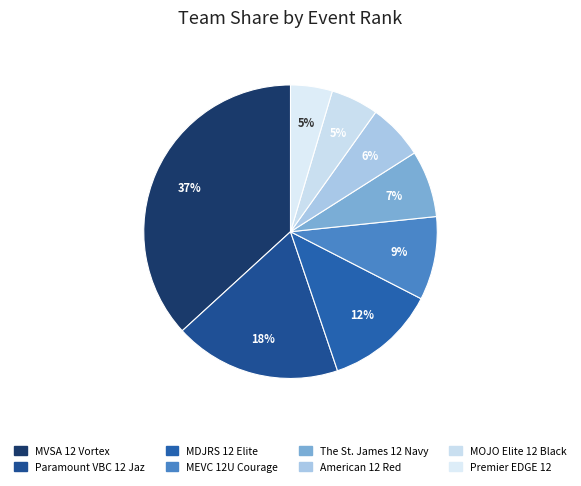

Combined, do MVSA 12 Vortex and MDJRS 12 Elite account for over 50%?

No